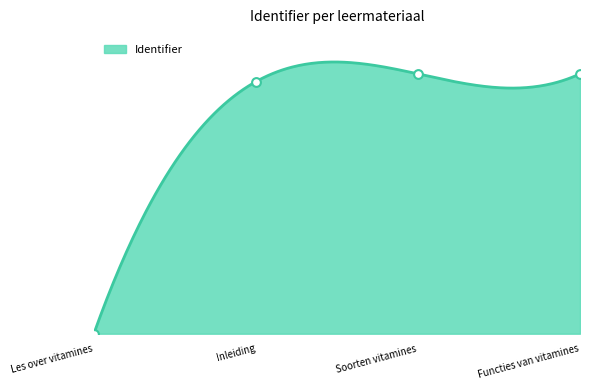

Approximately how many times larger is the value at Inleiding compared to Functies van vitamines?

1.0